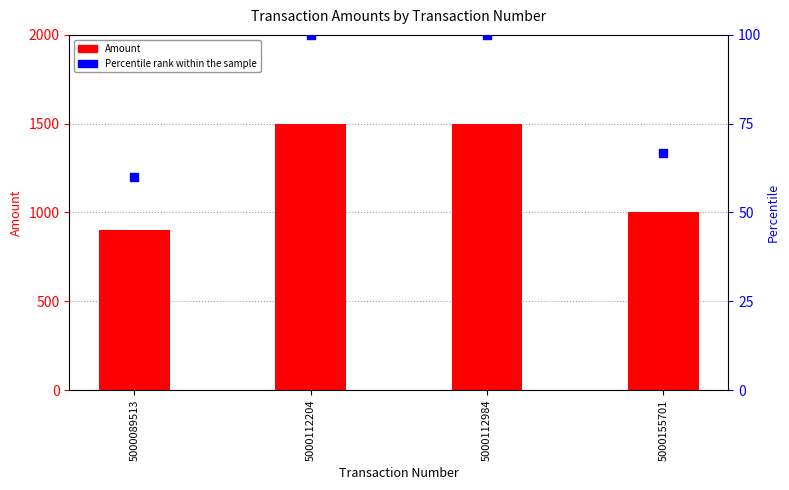

Which series reaches the minimum Y coordinate?

Percentile rank within the sample